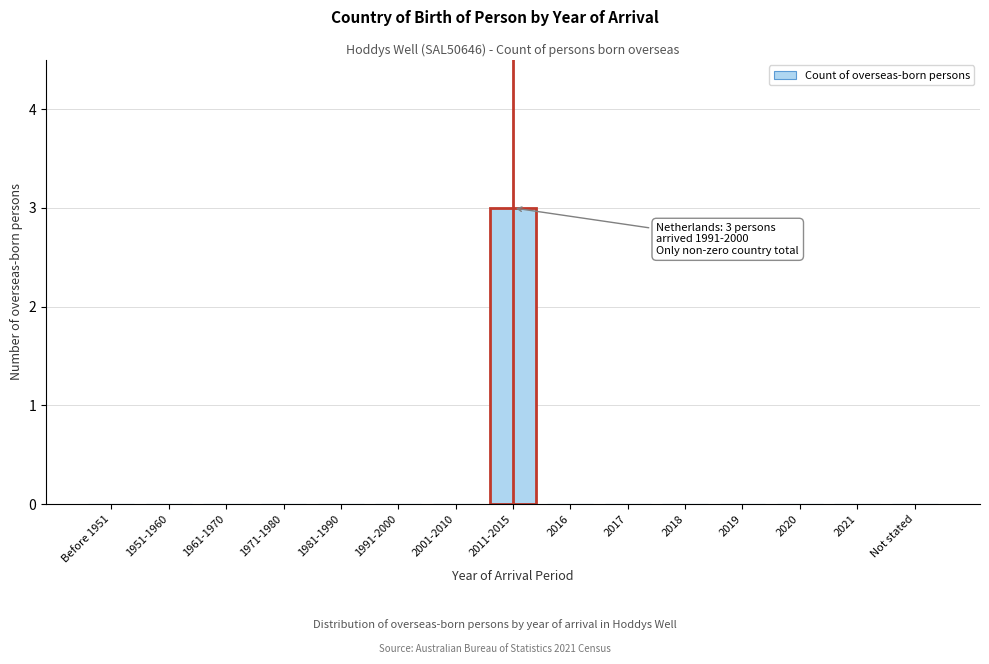

Reading left to right, transcribe all the data shown in this chart.

Before 1951=0	1951-1960=0	1961-1970=0	1971-1980=0	1981-1990=0	1991-2000=0	2001-2010=0	2011-2015=3	2016=0	2017=0	2018=0	2019=0	2020=0	2021=0	Not stated=0